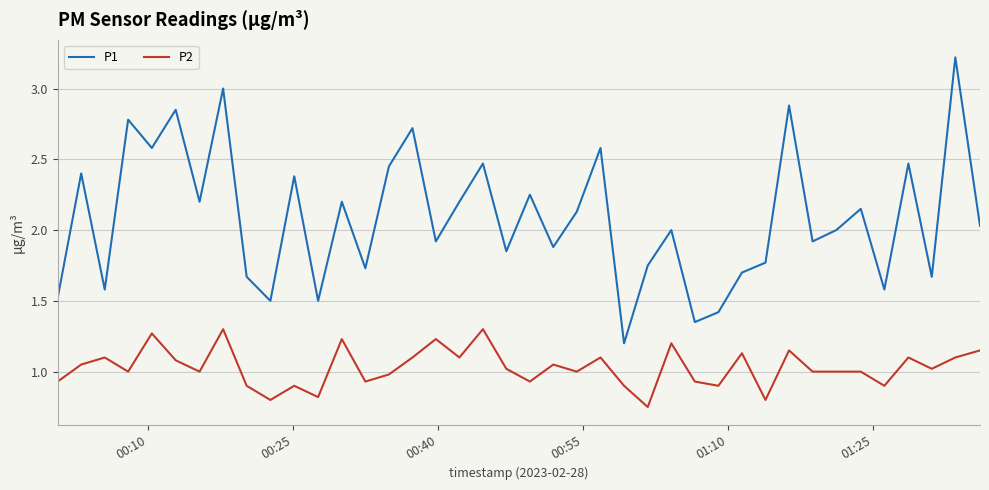

Rank the series by their average value, from lowest to highest.

P2, P1